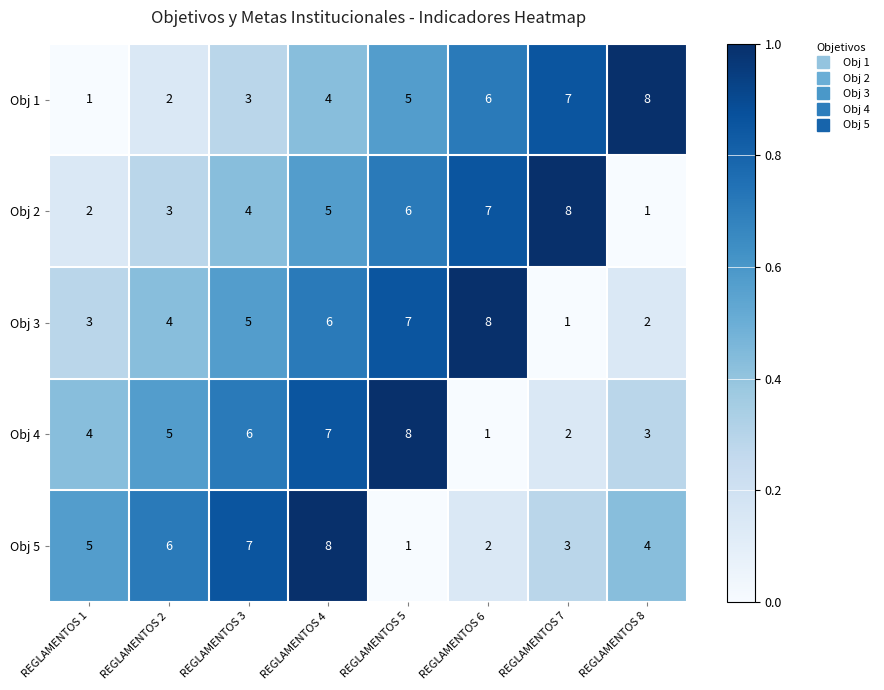

What is the greatest value displayed?

8